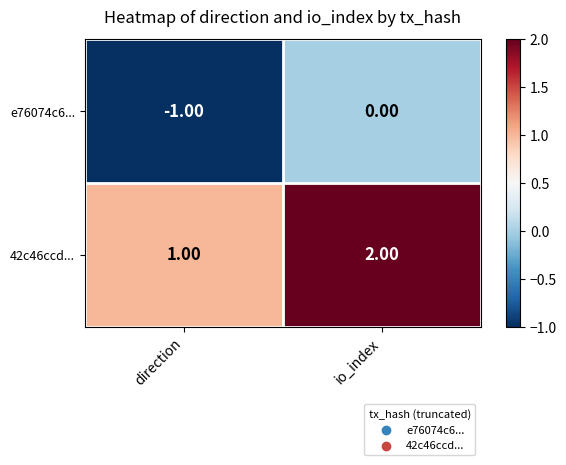

List the labels in order of 42c46ccd... value, smallest first.

direction, io_index